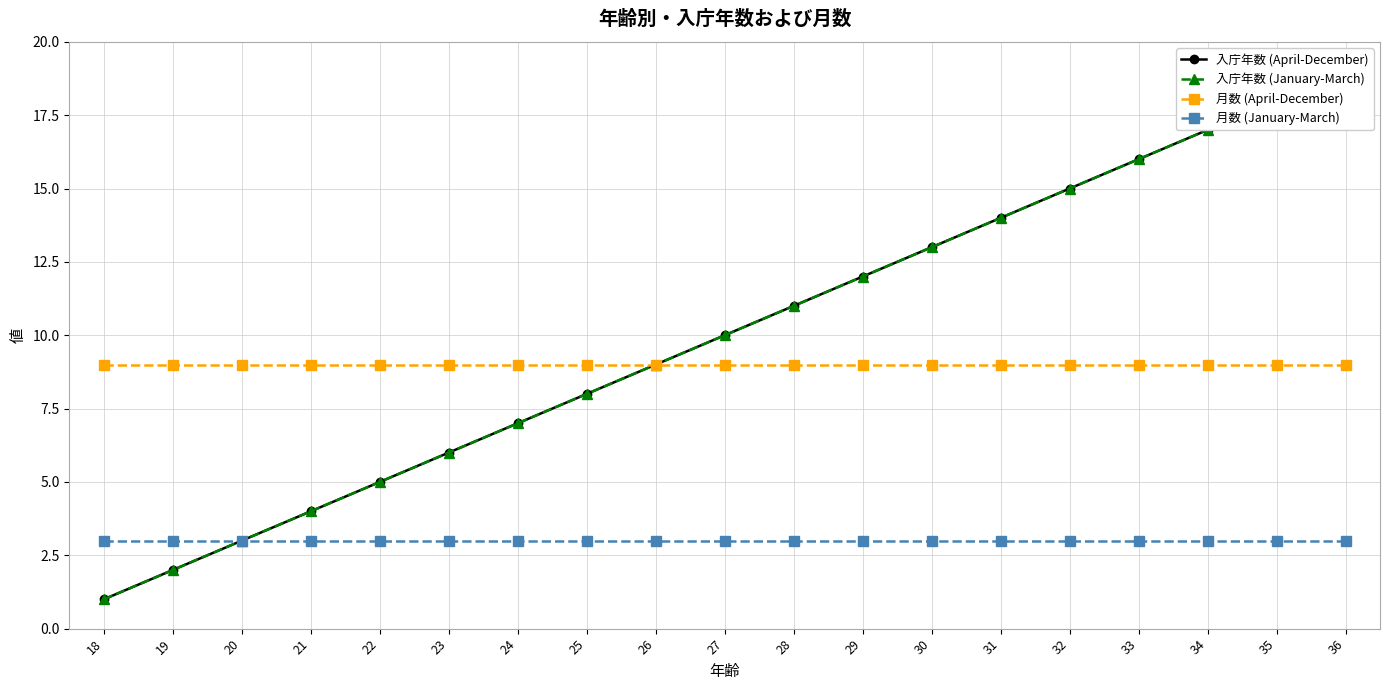

How many lines are shown in the chart?

4